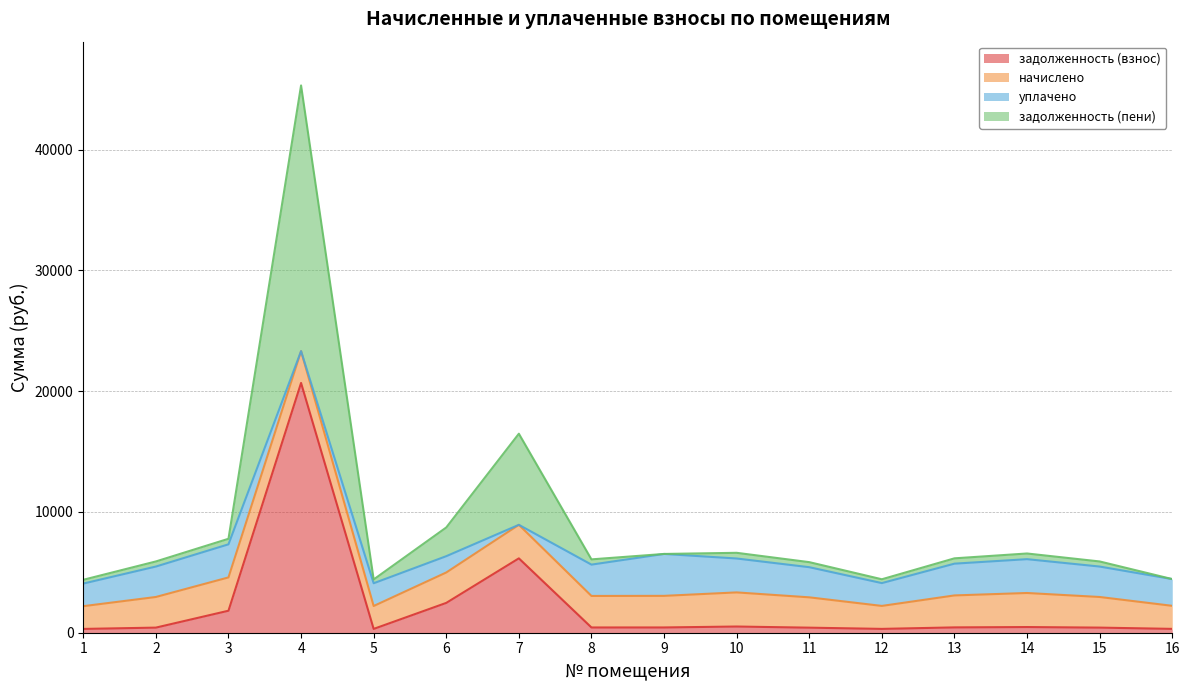

At which category is the sum across all series the highest?

4